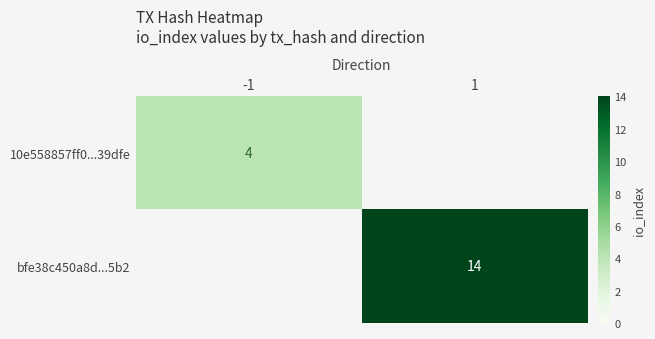

Is it true that bfe38c450a8d...5b2 equals 20 at 1?

False